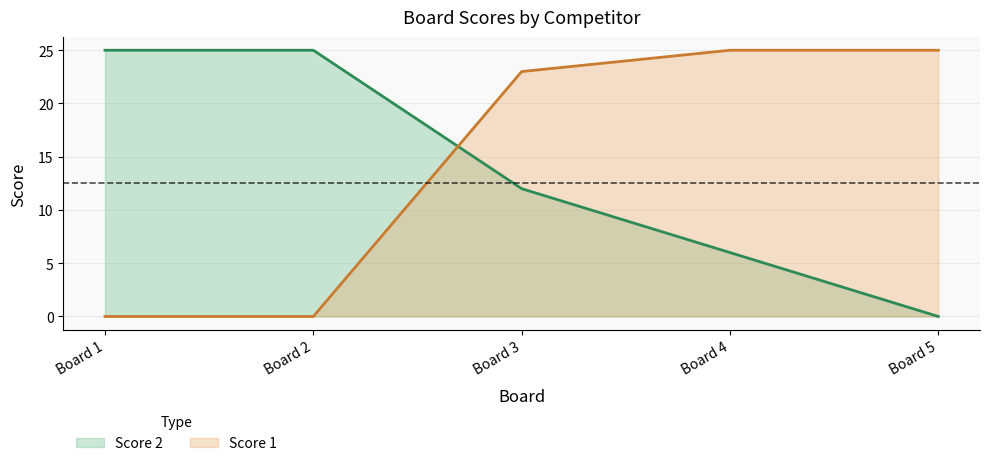

Which series has the largest range (max minus min)?

Score 2